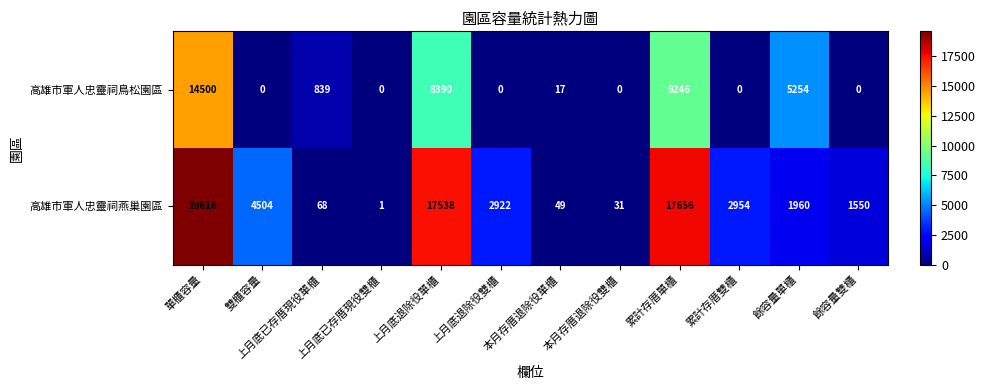

Between 本月存厝退除役單櫃 and 累計存厝單櫃, which series saw the biggest shift?

高雄市軍人忠靈祠燕巢園區